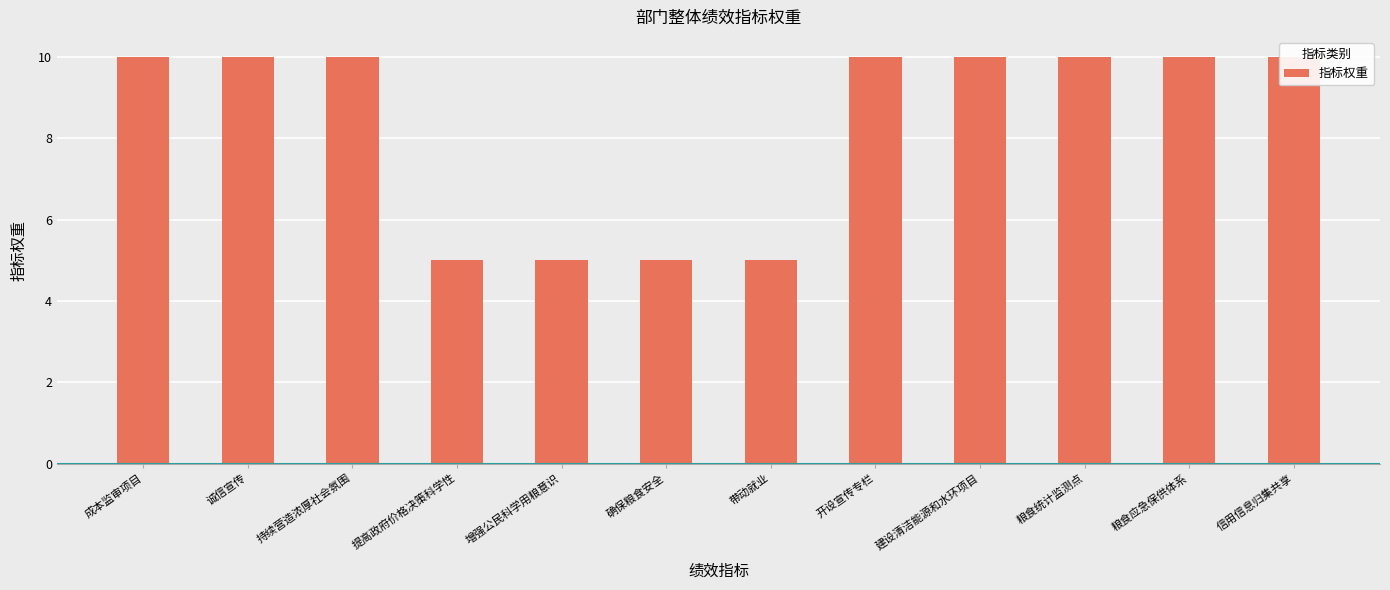

Rank the categories by value from highest to lowest.

成本监审项目, 诚信宣传, 持续营造浓厚社会氛围, 开设宣传专栏, 建设清洁能源和水环项目, 粮食统计监测点, 粮食应急保供体系, 信用信息归集共享, 提高政府价格决策科学性, 增强公民科学用粮意识, 确保粮食安全, 带动就业